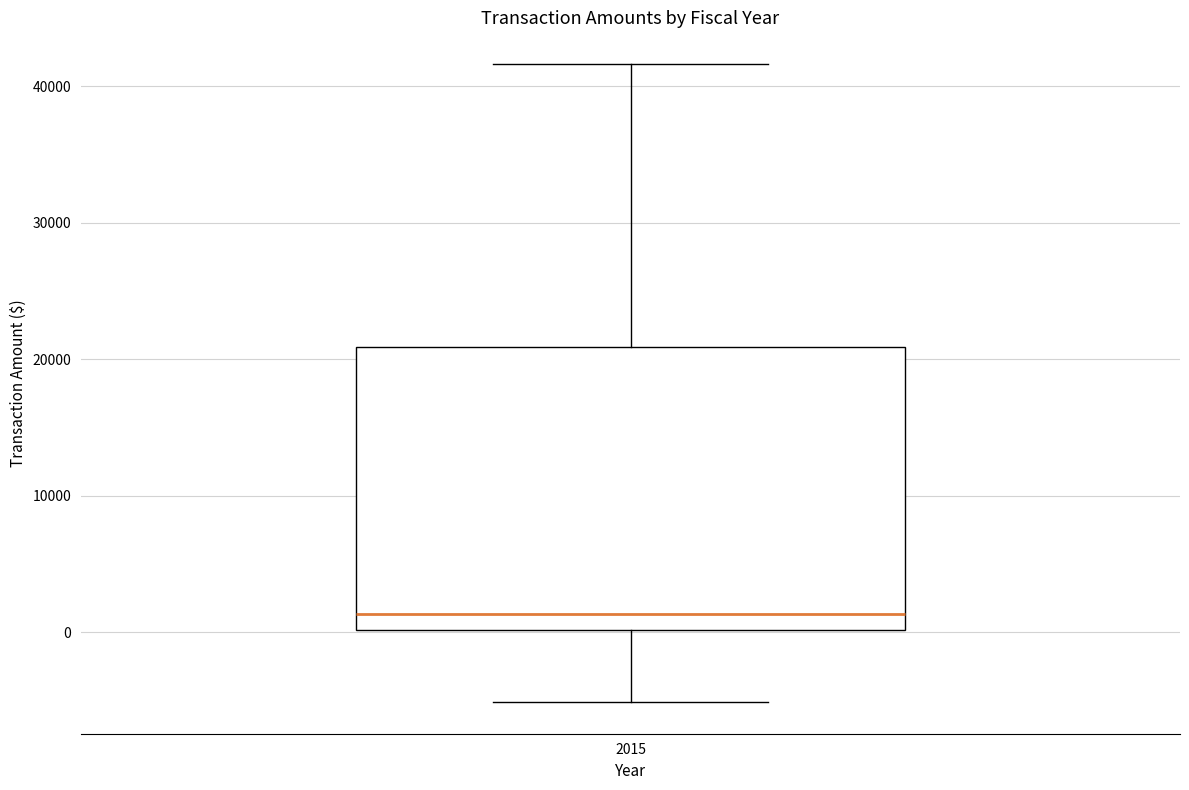

Where does the median line of the box at x = 2015 sit on the y-axis? The values are not printed on the chart, so give them approximately, as read against the axis.

1000